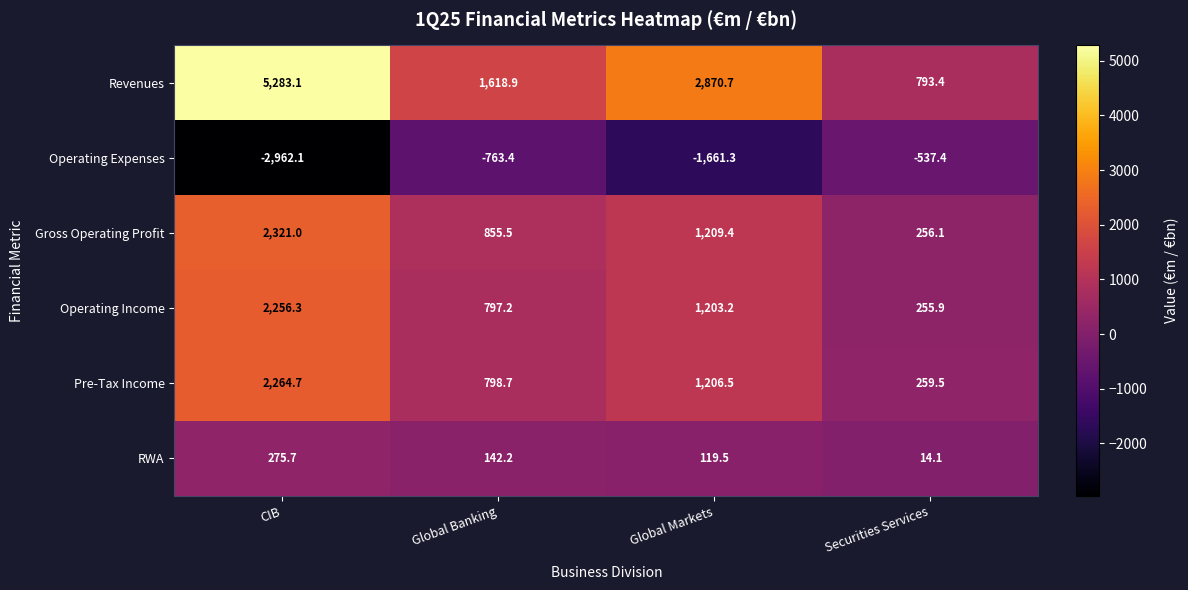

What is the sum of all Pre-Tax Income values?

4529.4